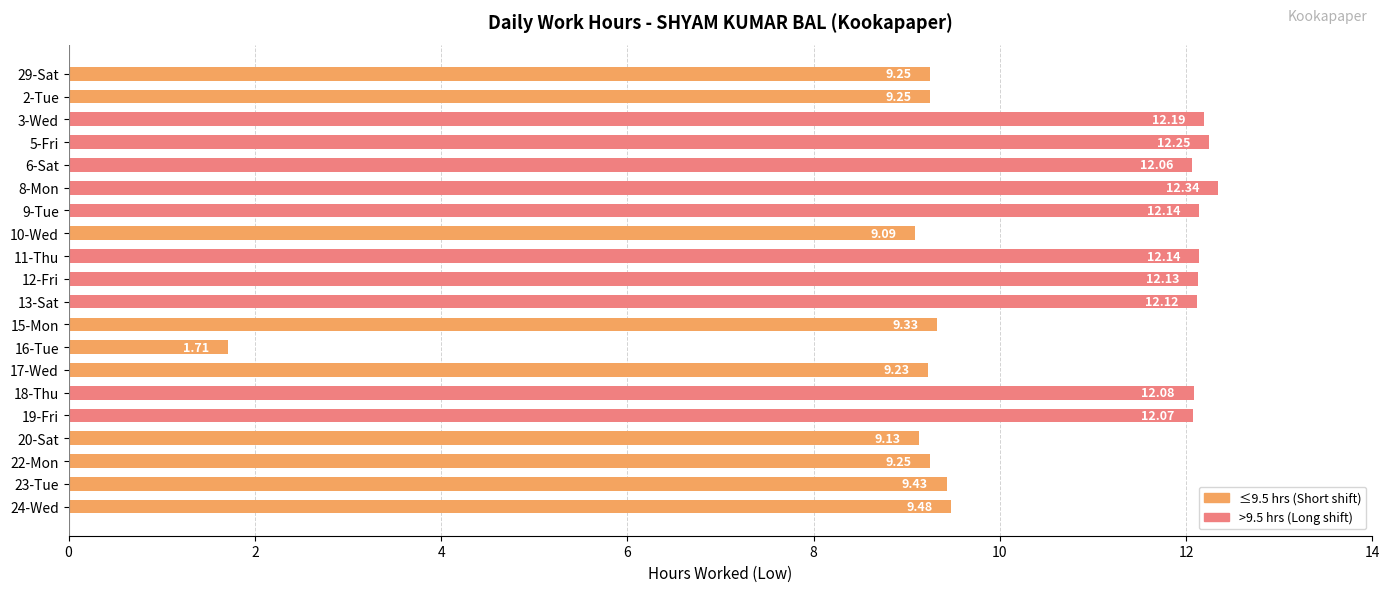

How many bars are there in total?

20